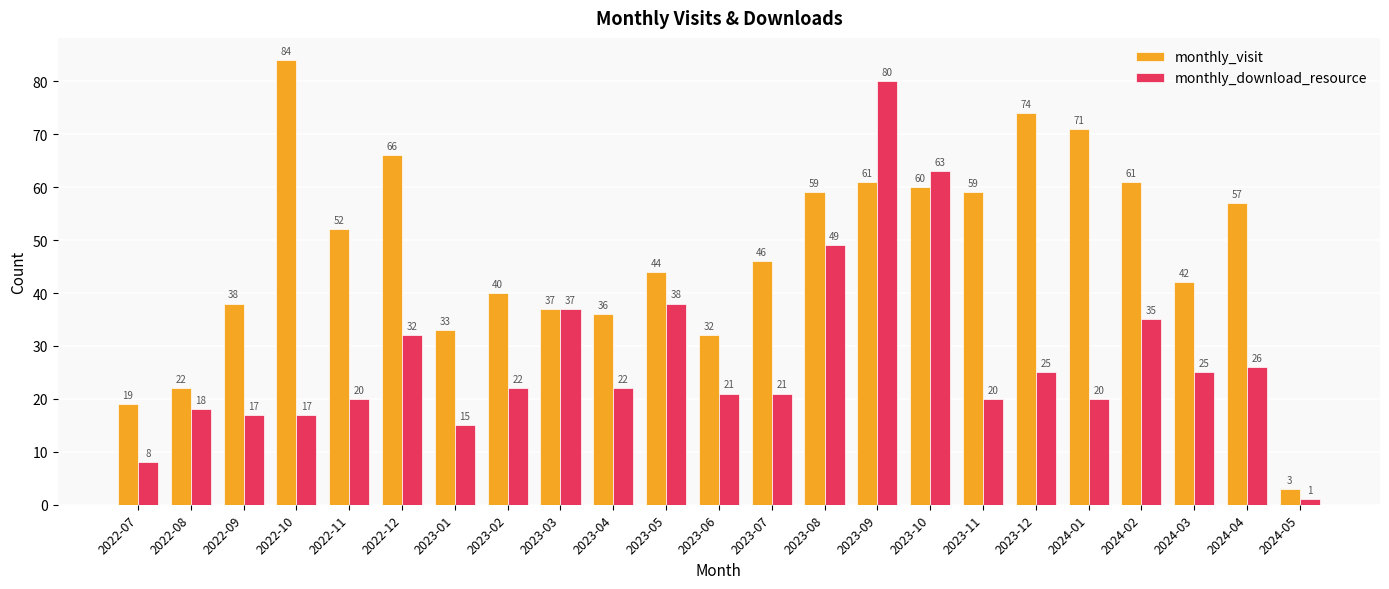

Rank the series by their average value, from lowest to highest.

monthly_download_resource, monthly_visit